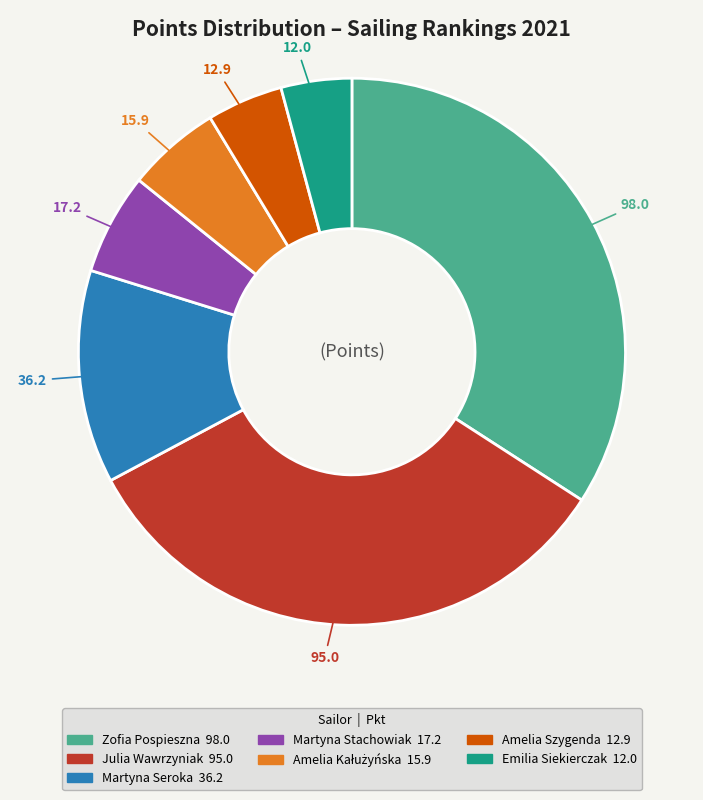

Which category has the biggest portion of the pie?

Zofia Pospieszna